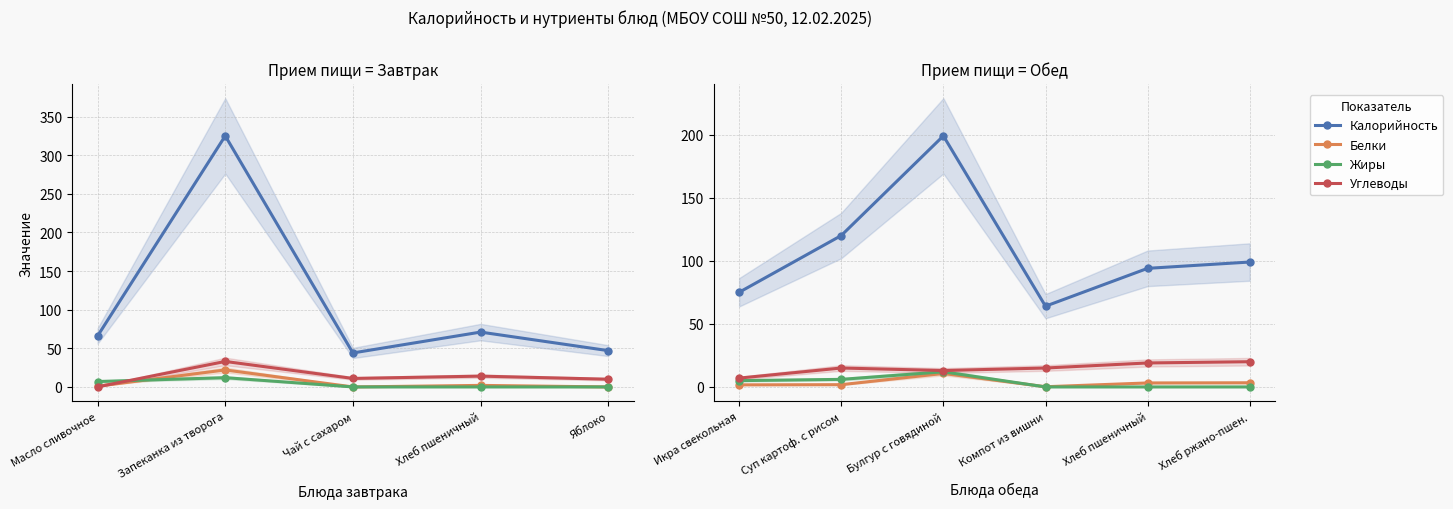

At which label does Жиры first exceed 5?

Суп картоф. с рисом